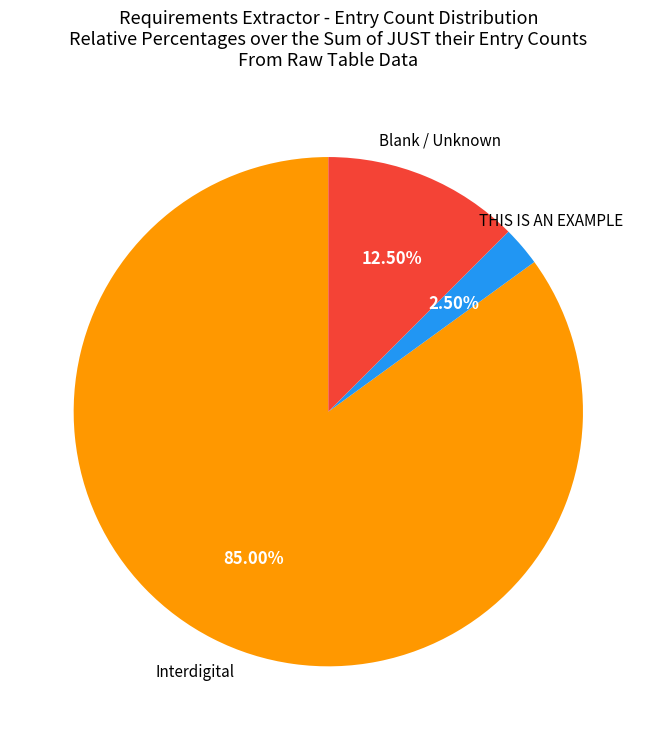

Is there any slice that represents more than half of the pie?

Yes